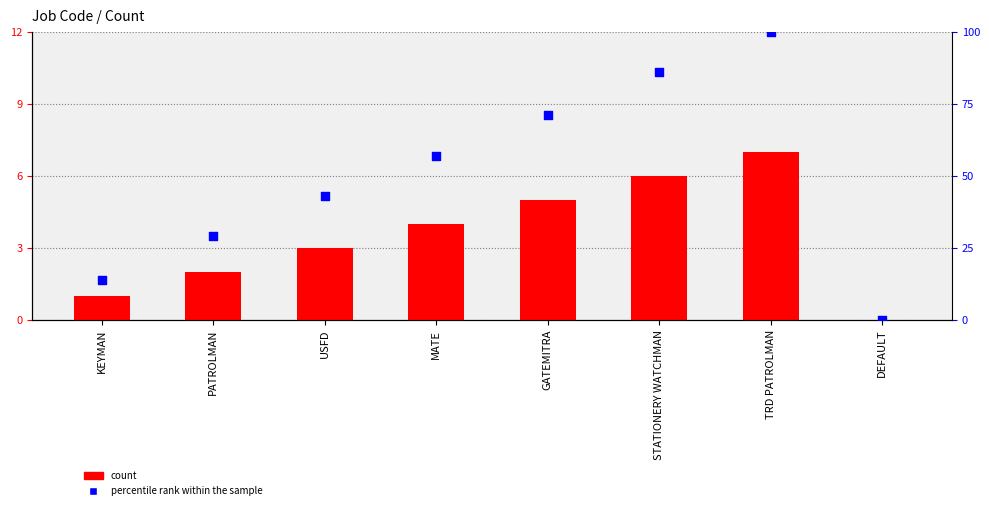

What are all the series names shown in the legend?

count, percentile rank within the sample